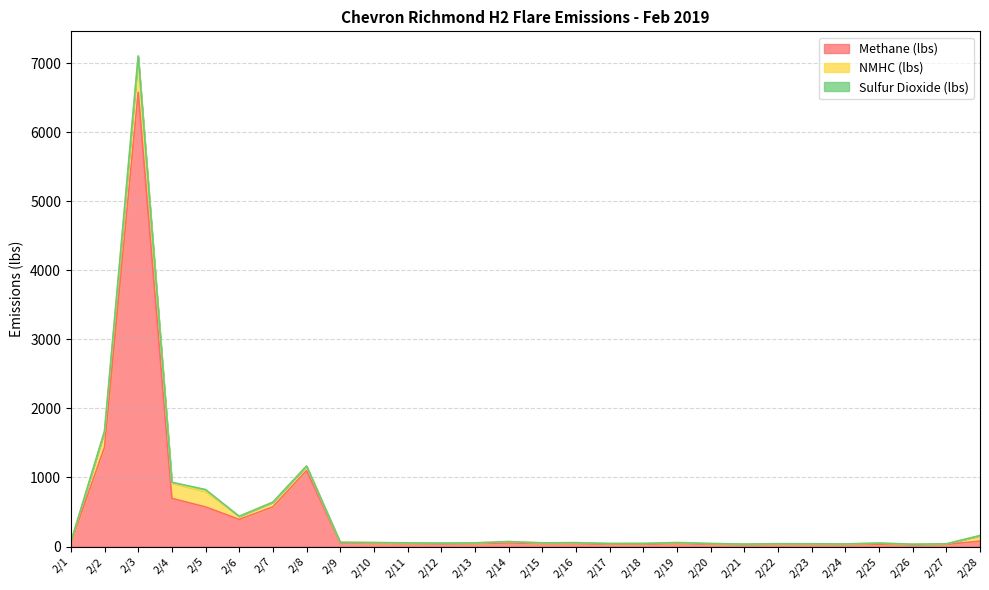

Is the value of NMHC (lbs) at 2/5 greater than the value of Sulfur Dioxide (lbs) at 2/23?

Yes